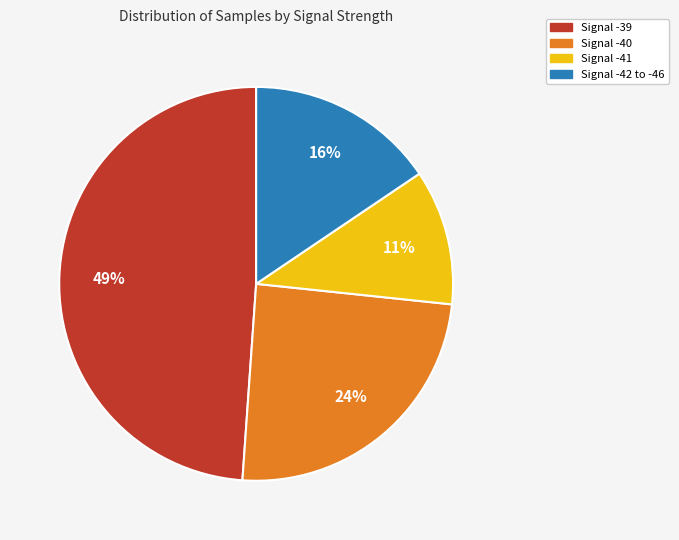

To the nearest percent, what is the difference between the largest and smallest slice percentages?

38%